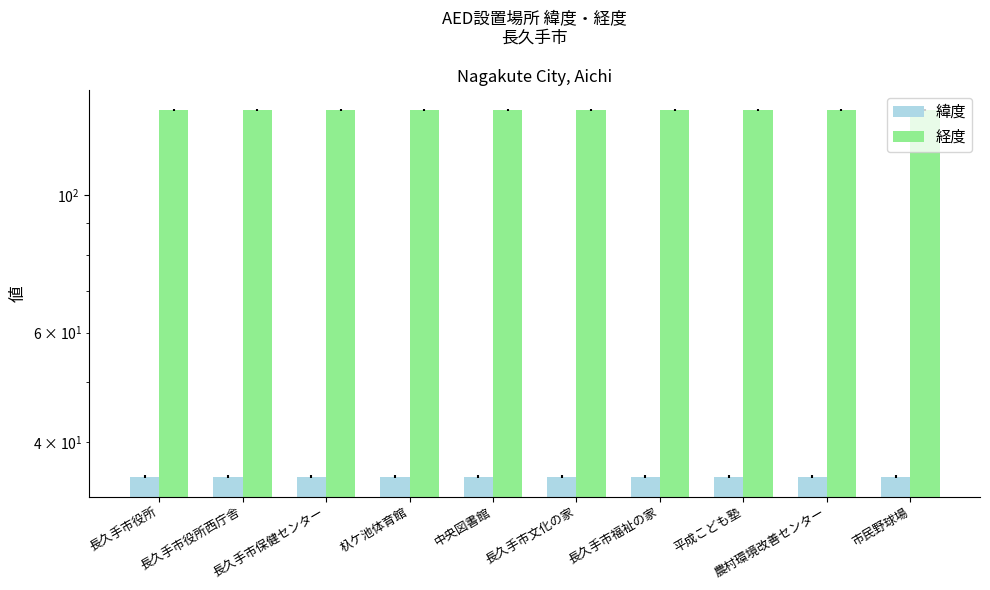

Which label corresponds to the largest value in the chart?

平成こども塾